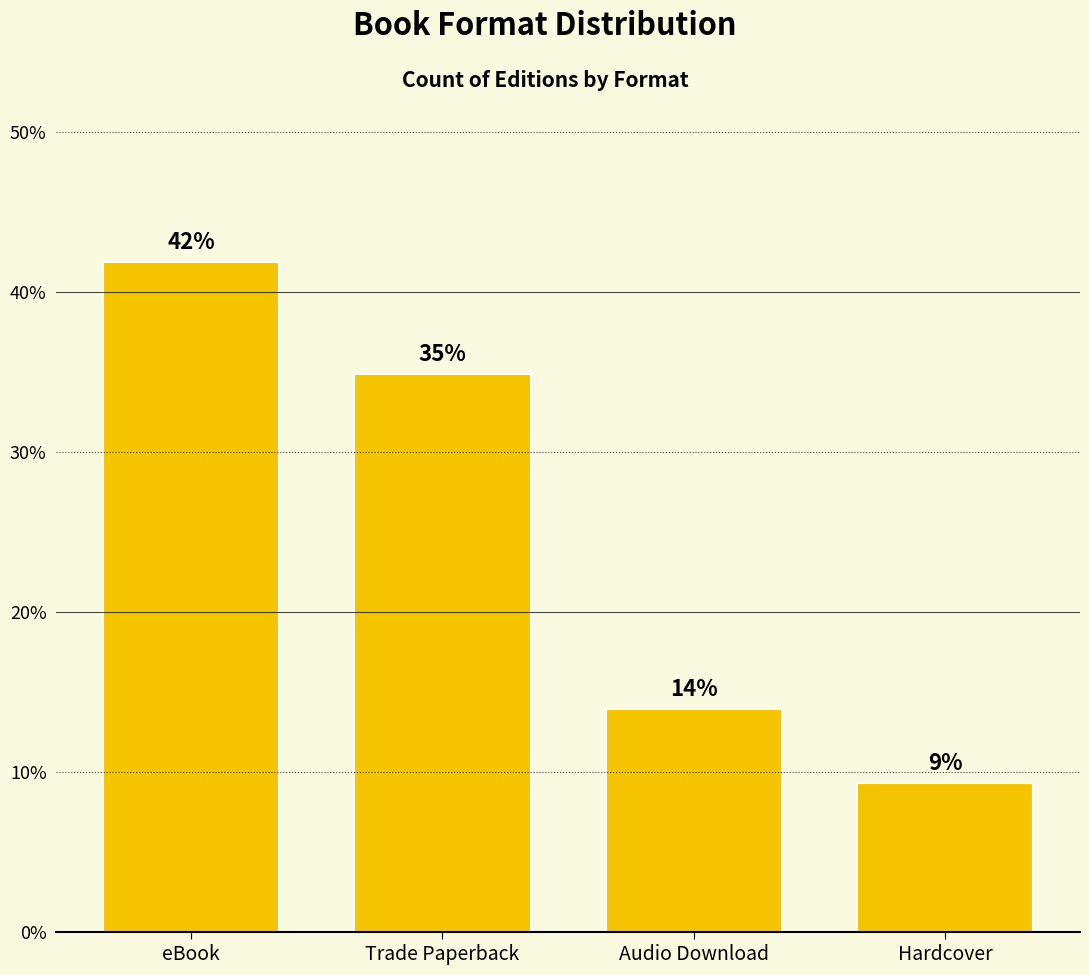

What is the value of the 1st bar from the left?

41.9